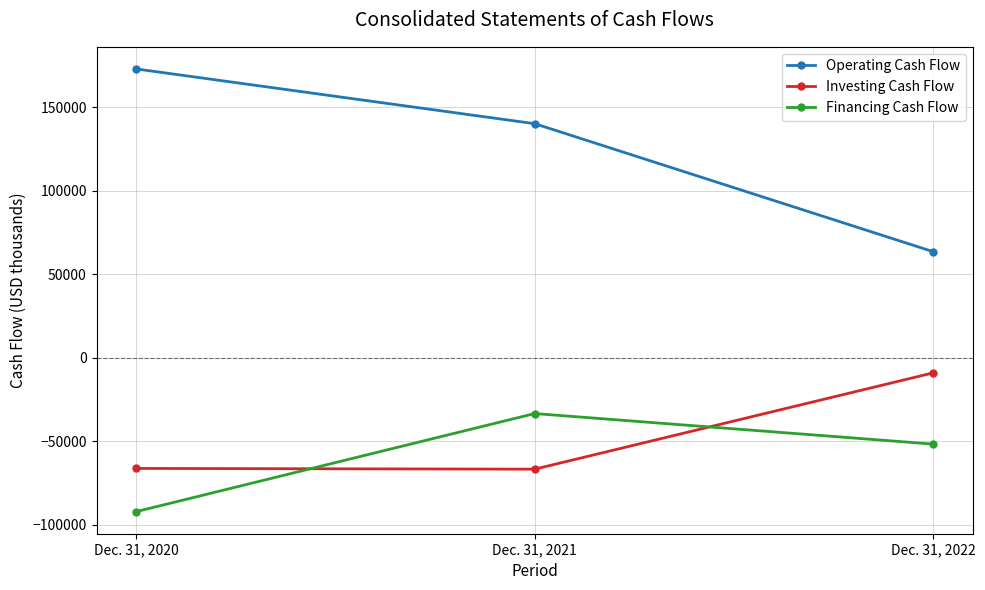

Between Dec. 31, 2020 and Dec. 31, 2022, which series saw the biggest shift?

Operating Cash Flow